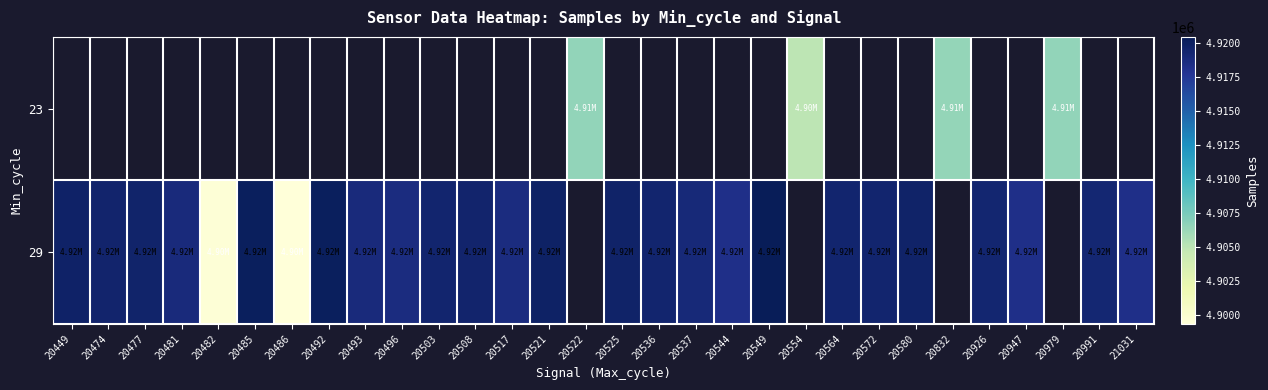

List the series in order of their overall mean, lowest first.

23, 29